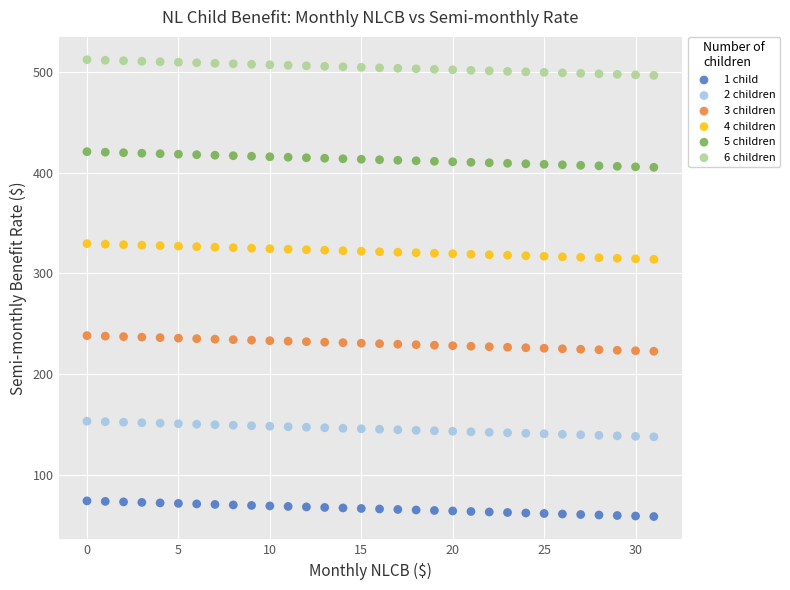

Across all data points, what is the range of Y values (max minus min)?

452.8